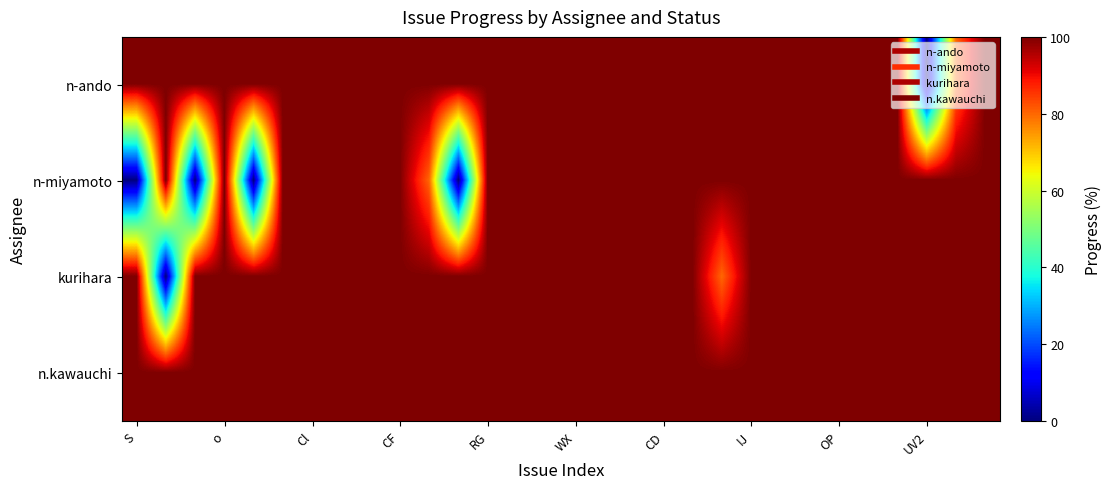

How many categories are shown in the chart?

30